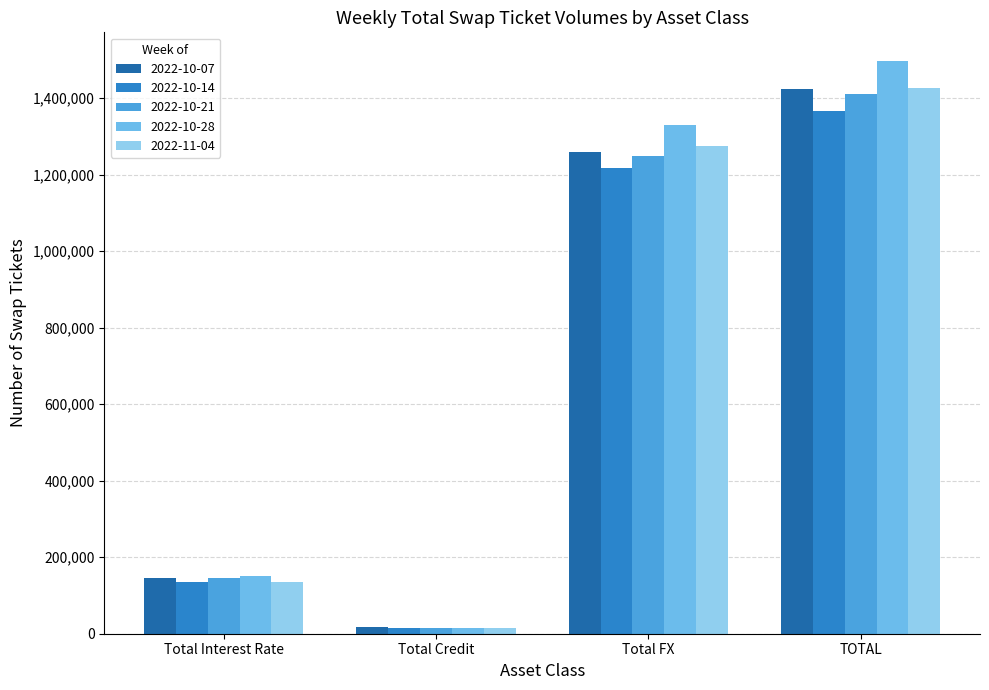

What is the minimum value shown in the chart?

15315